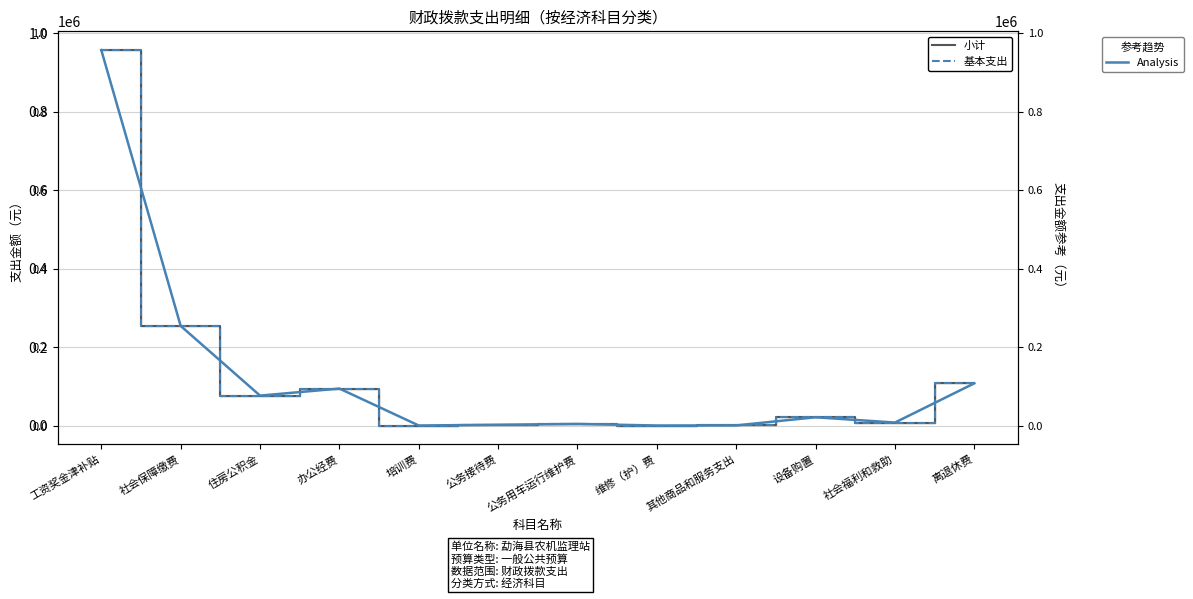

How many interior local peaks does the 基本支出 series have?

3